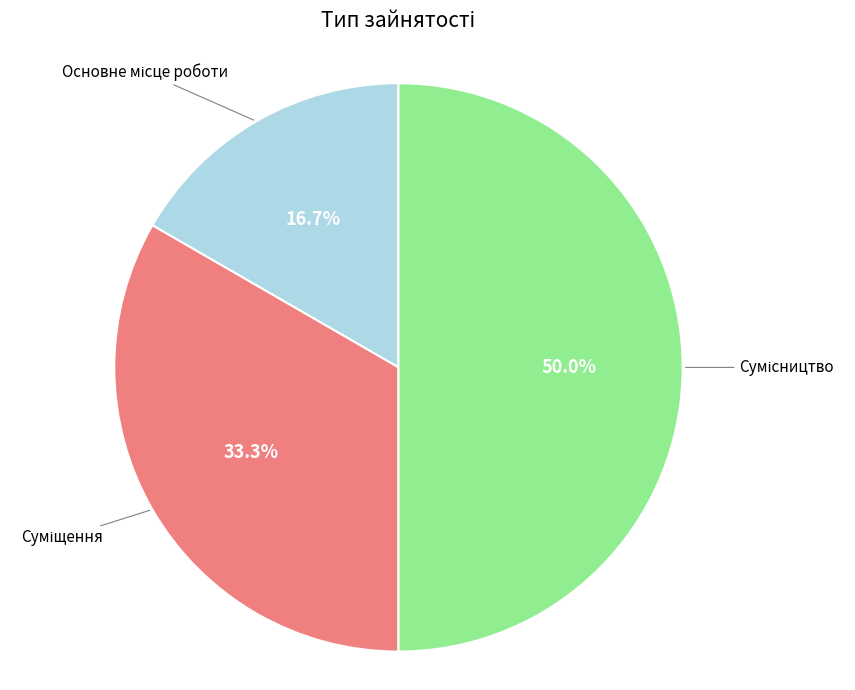

Rank the categories by value from highest to lowest.

Сумісництво, Суміщення, Основне місце роботи